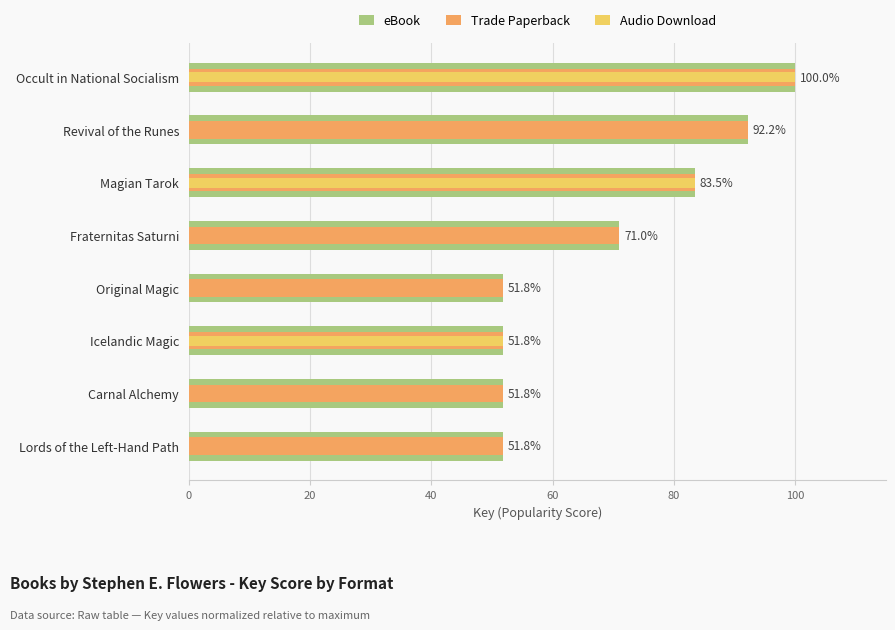

The value of eBook at Lords of the Left-Hand Path is 51.8. True or false?

True